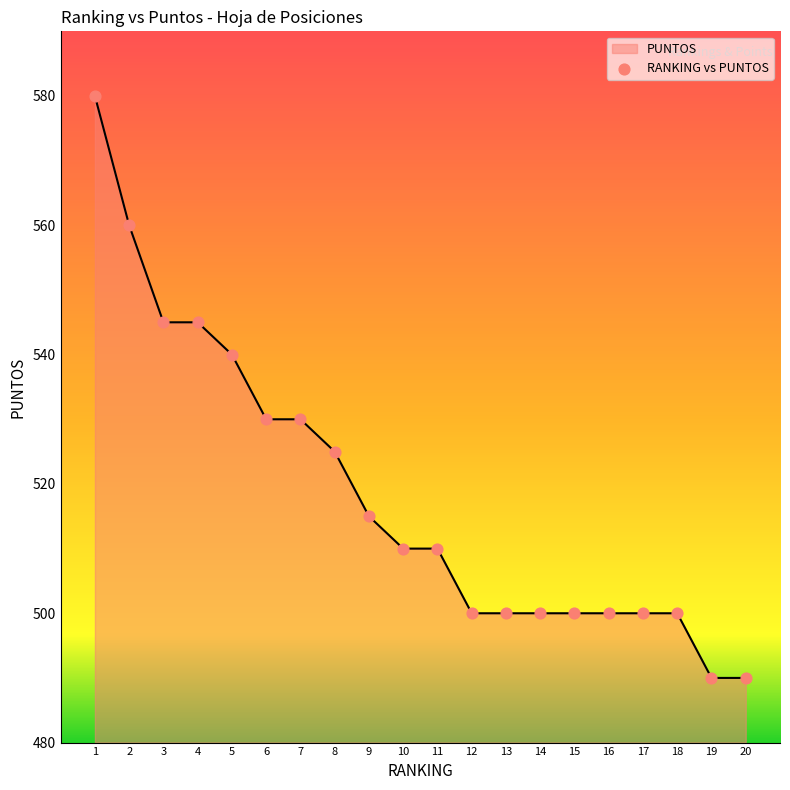

What is the ratio of the value at 5 to the value at 12?

1.1